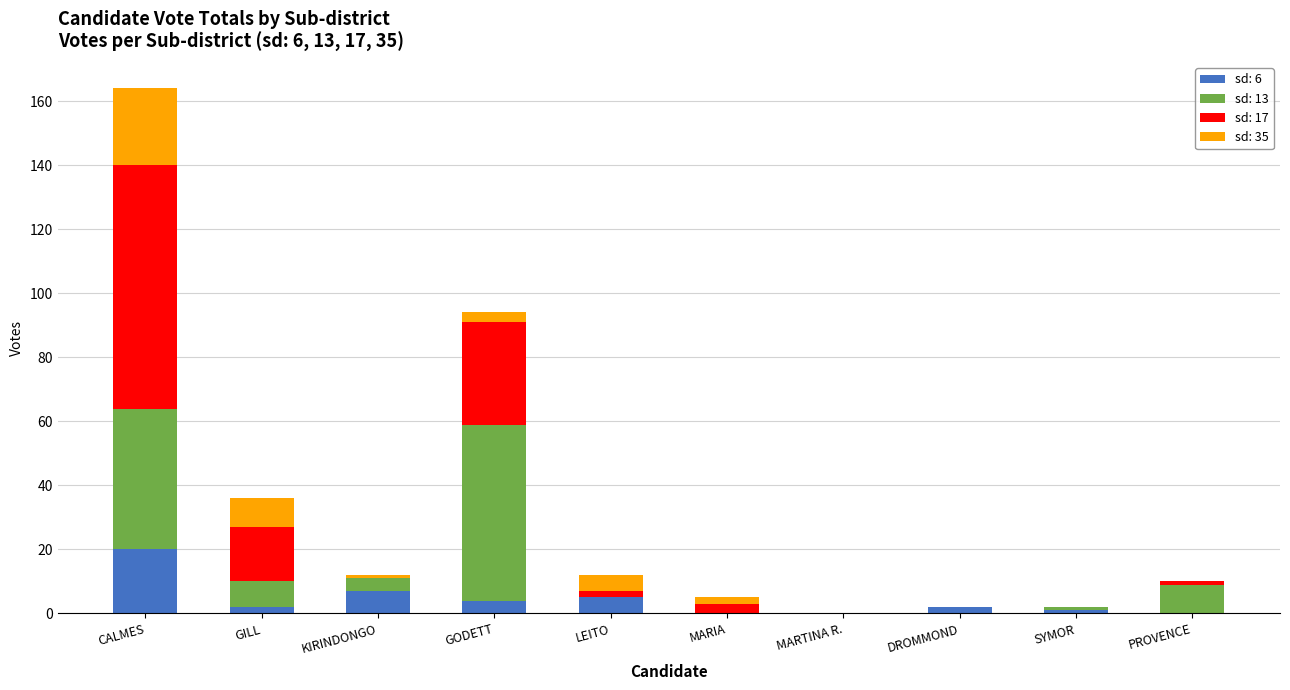

How many data points does each series have?

10